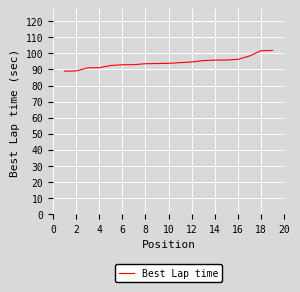

What is the maximum value shown in the chart?

101.8